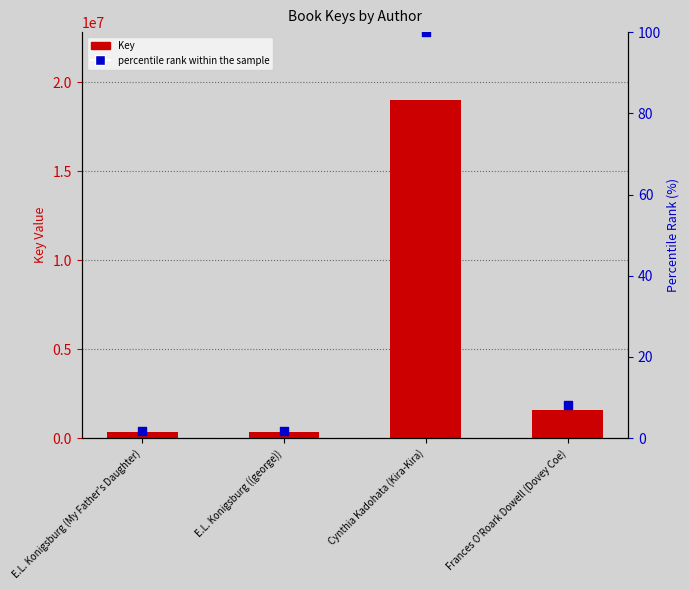

Which series contains the highest Y value?

Key